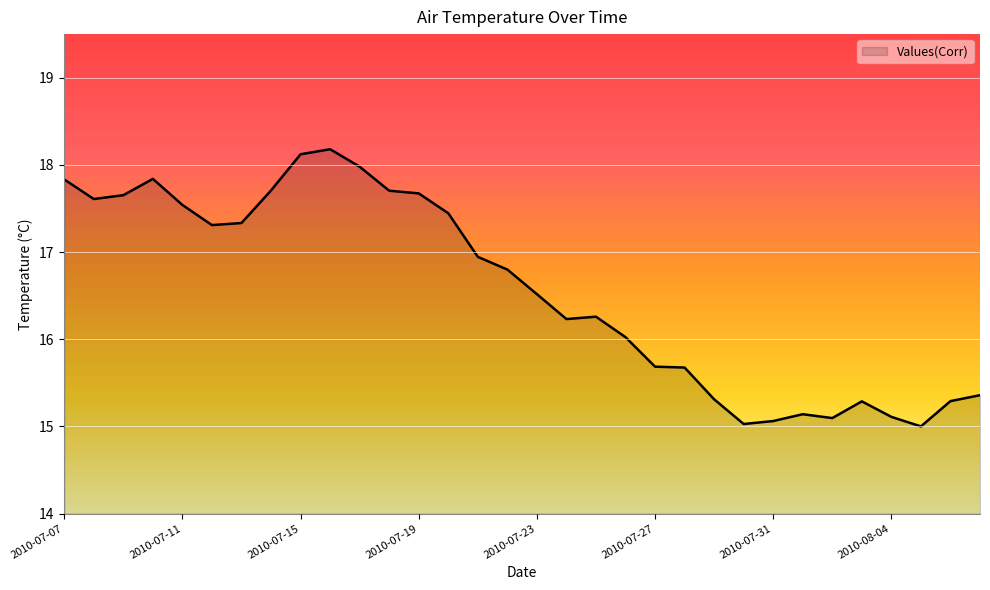

Does the chart display data point markers on the line(s)?

No